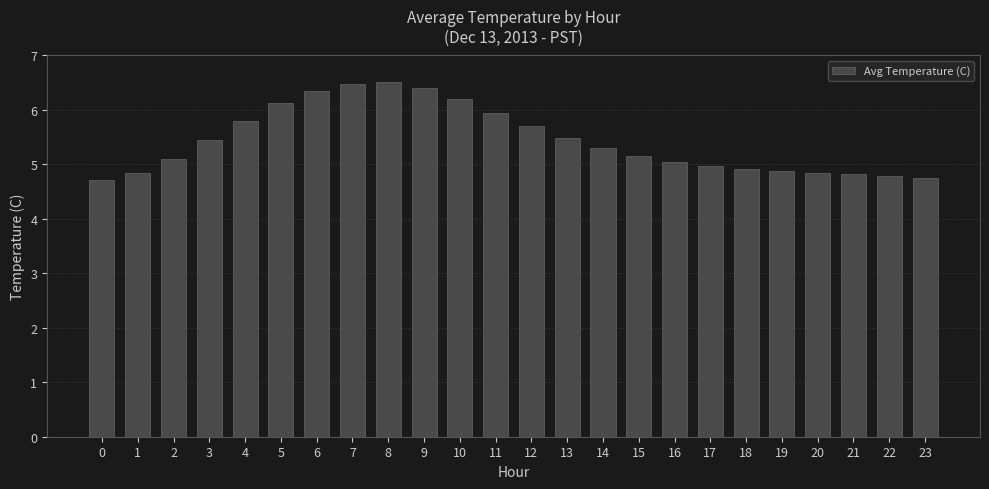

What is the minimum value shown in the chart?

4.7